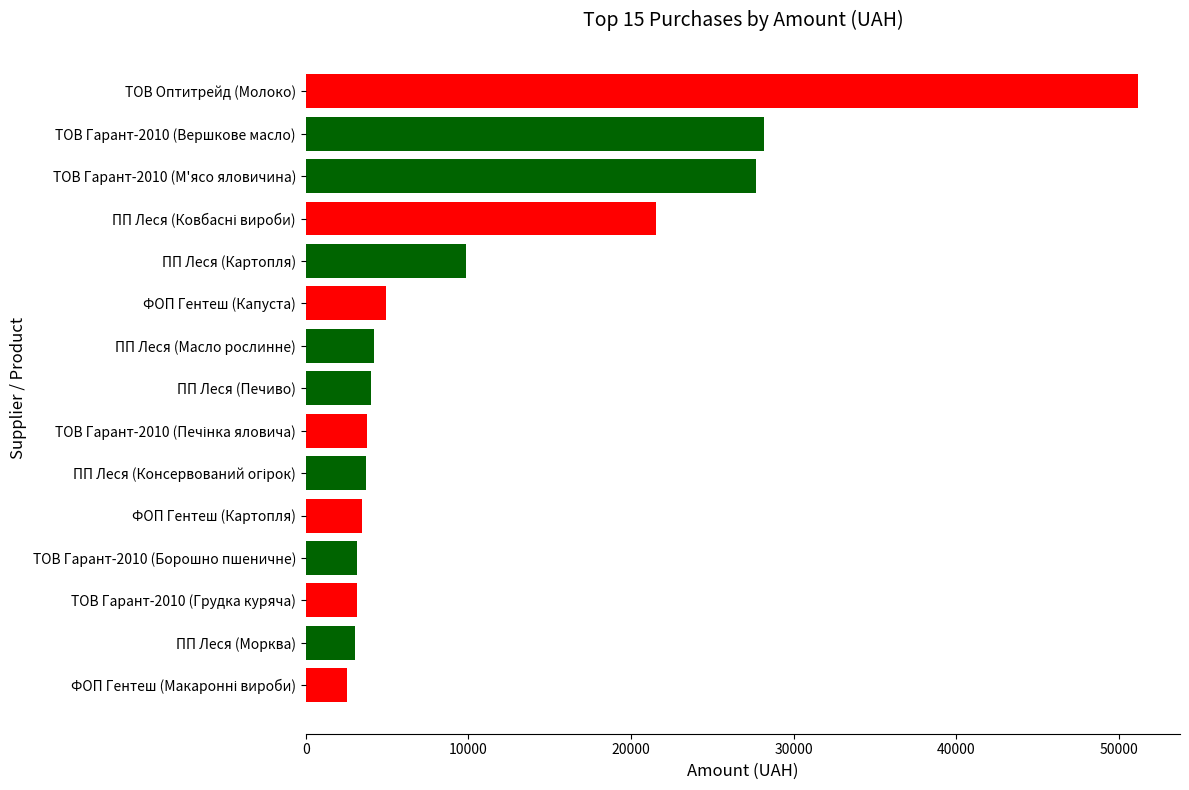

True or false: the data shows 6275.2 at ТОВ Гарант-2010 (Вершкове масло).

False